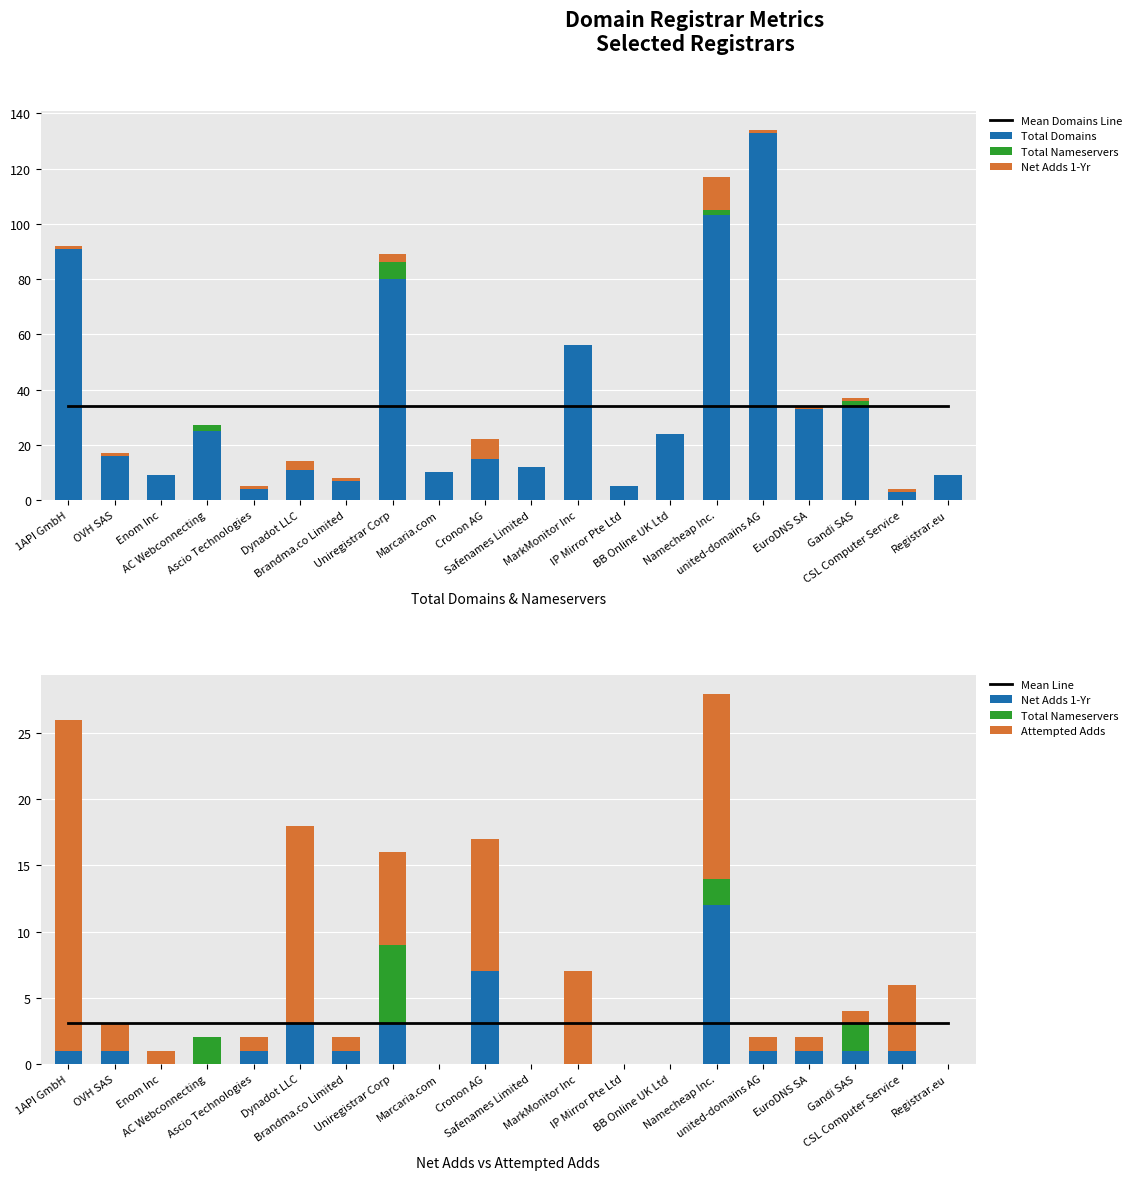

Read the Total Domains value at EuroDNS SA.

33.0